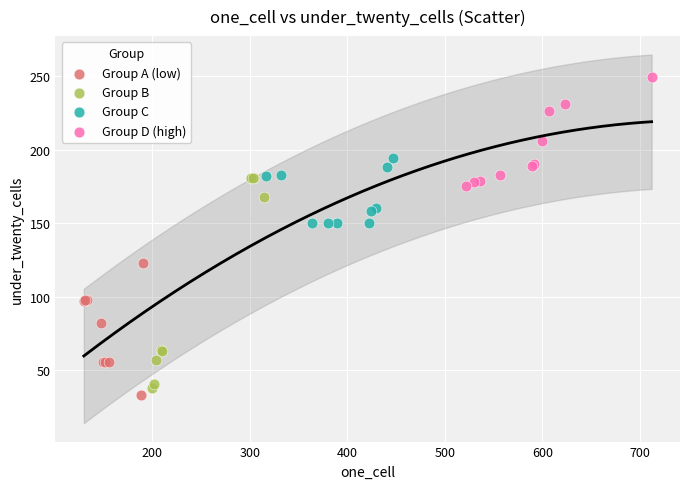

Which series has the widest spread of Y values?

Group B